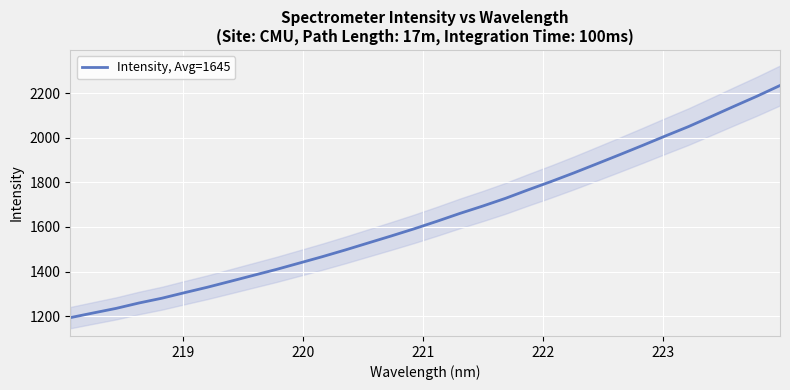

Reading left to right, transcribe all the data shown in this chart.

1193.7	1214.6	1235.2	1259.4	1280.8	1305.9	1330.4	1356.8	1383.4	1409.9	1438.3	1466.8	1496.9	1528.2	1559.3	1591.4	1625.2	1660.4	1693.4	1728.3	1766.7	1803.8	1842.6	1883.2	1924.1	1965.7	2008.1	2049.7	2095.1	2141.0	2186.2	2233.8